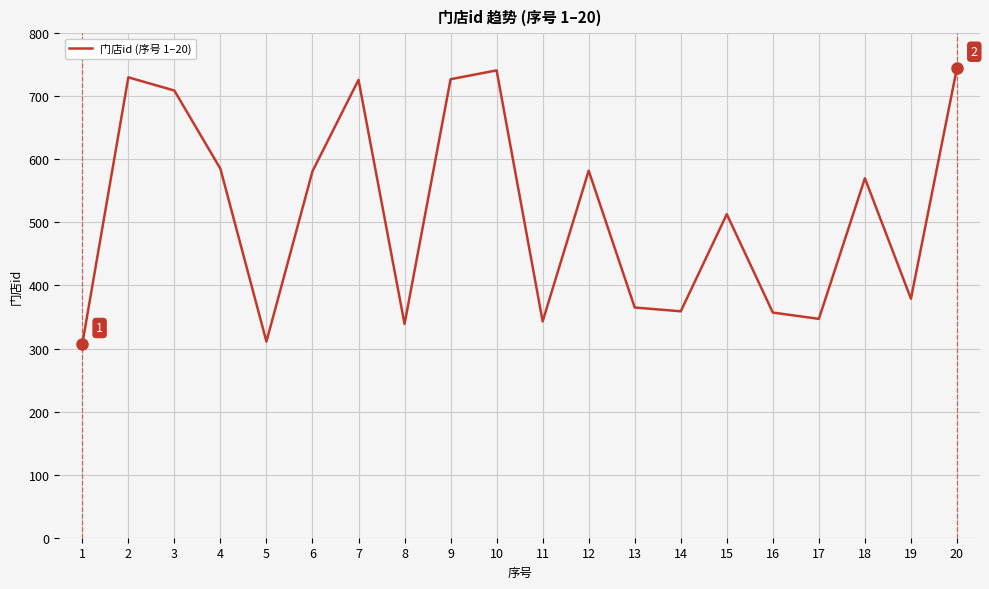

How many interior local peaks (higher than both neighbors) does the data have?

6